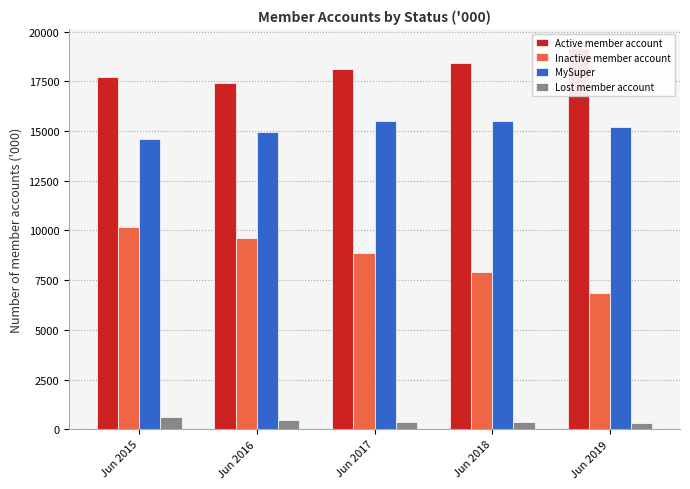

What is the value of the Inactive member account bar at the 1st from the left?

10155